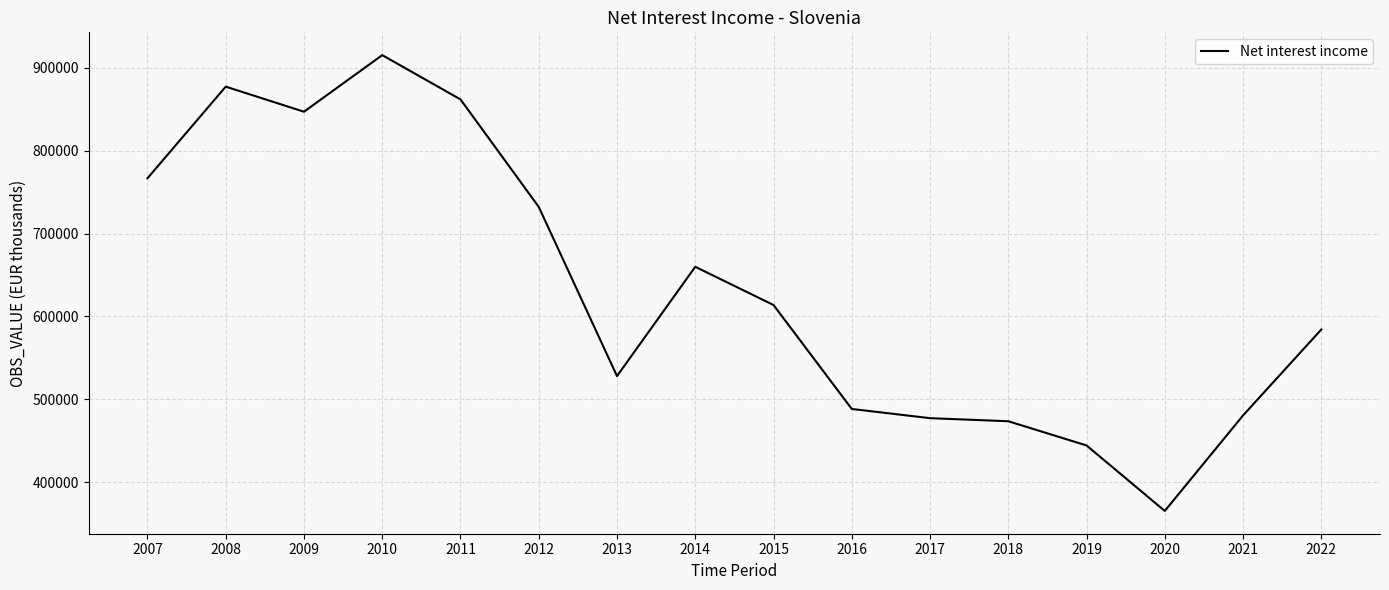

Which has a higher value, 2009 or 2012?

2009